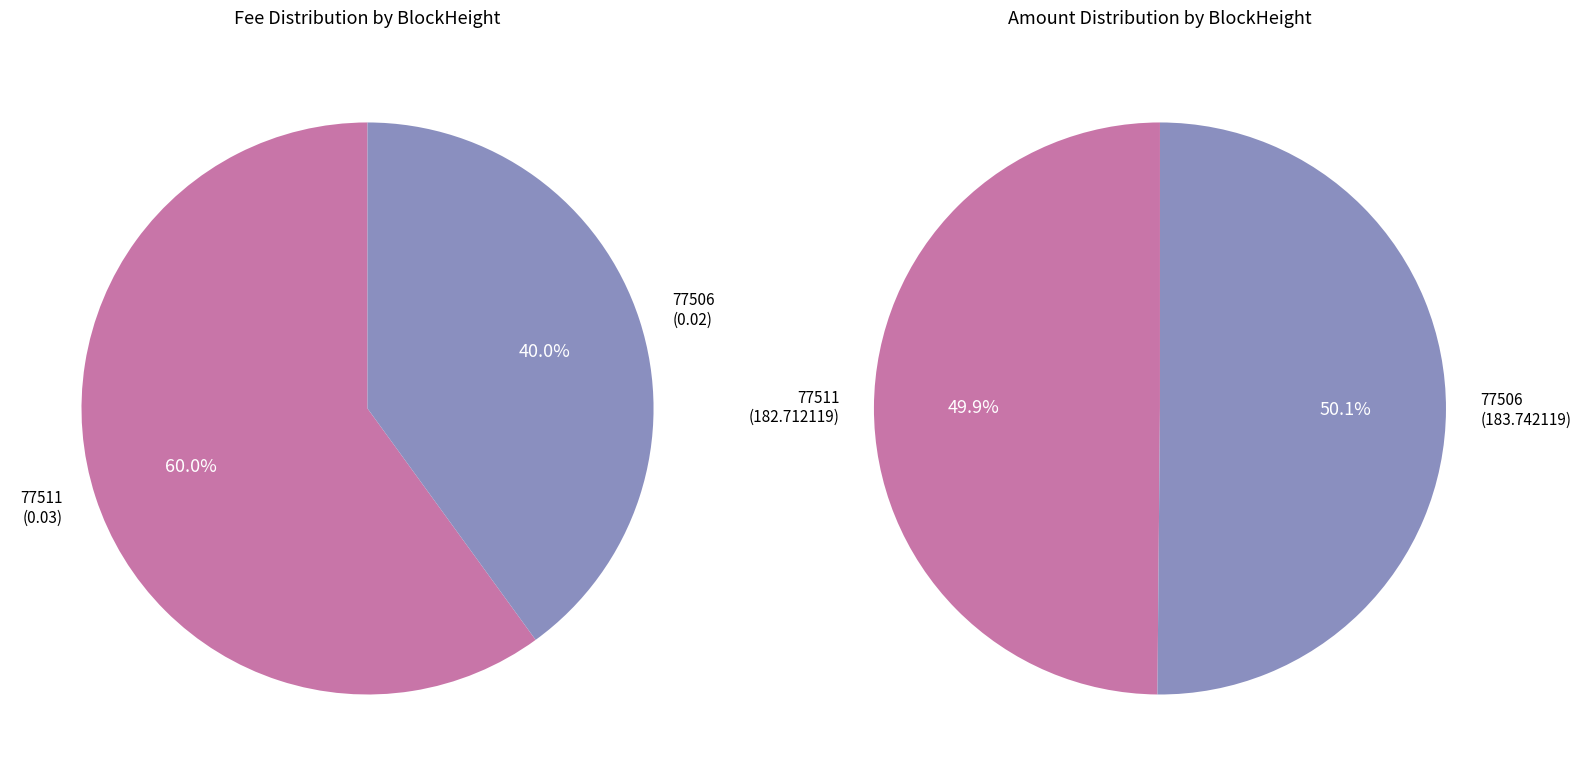

Does values_fee represent more than half of the total?

Yes